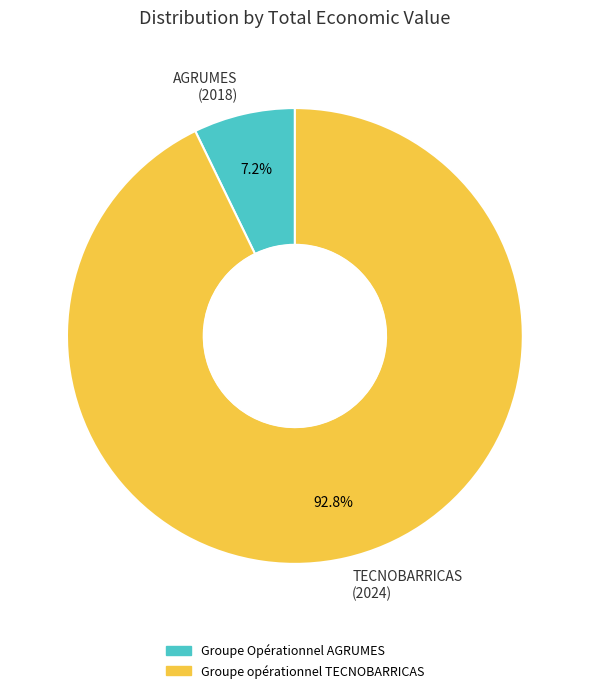

Which slice is the largest?

TECNOBARRICAS (2024)